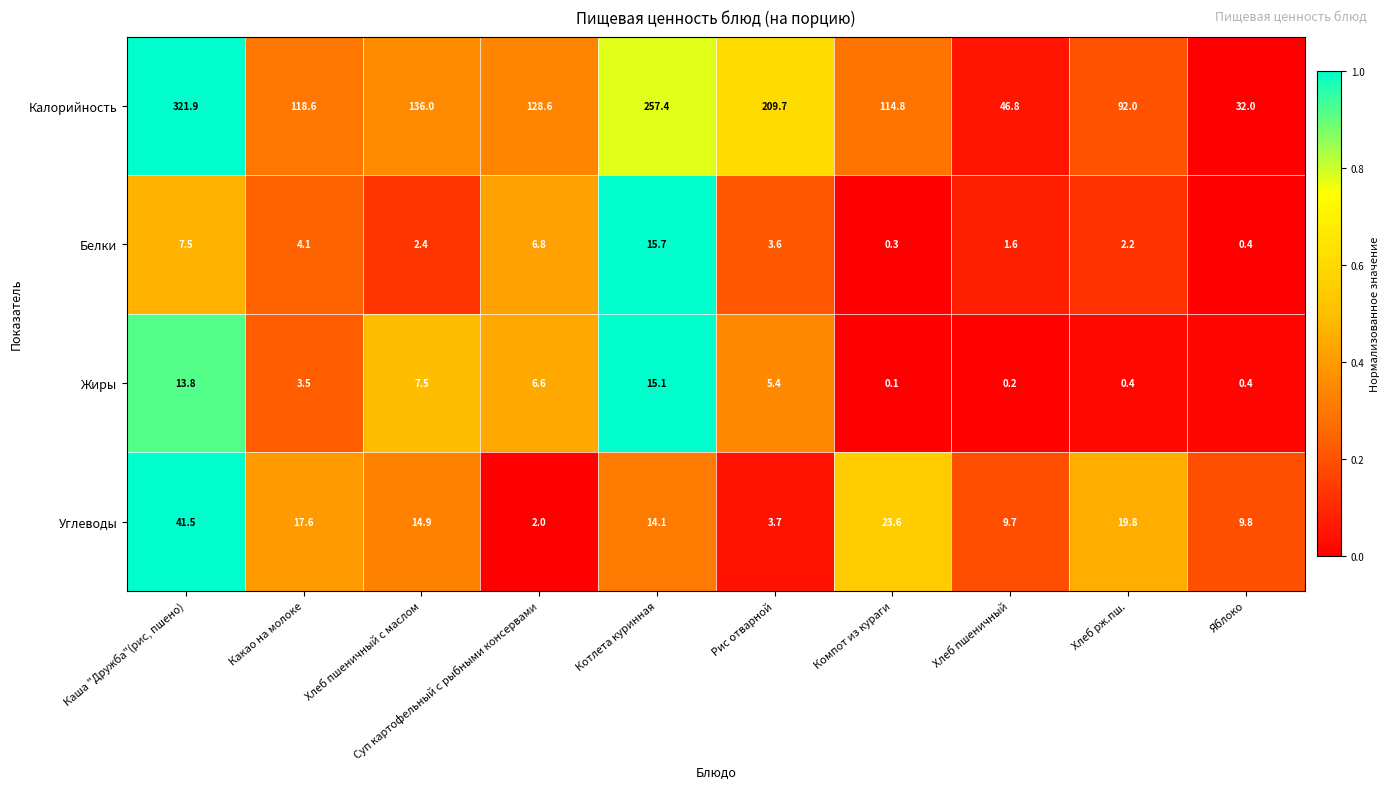

What is the sum of all Калорийность values?

1457.8